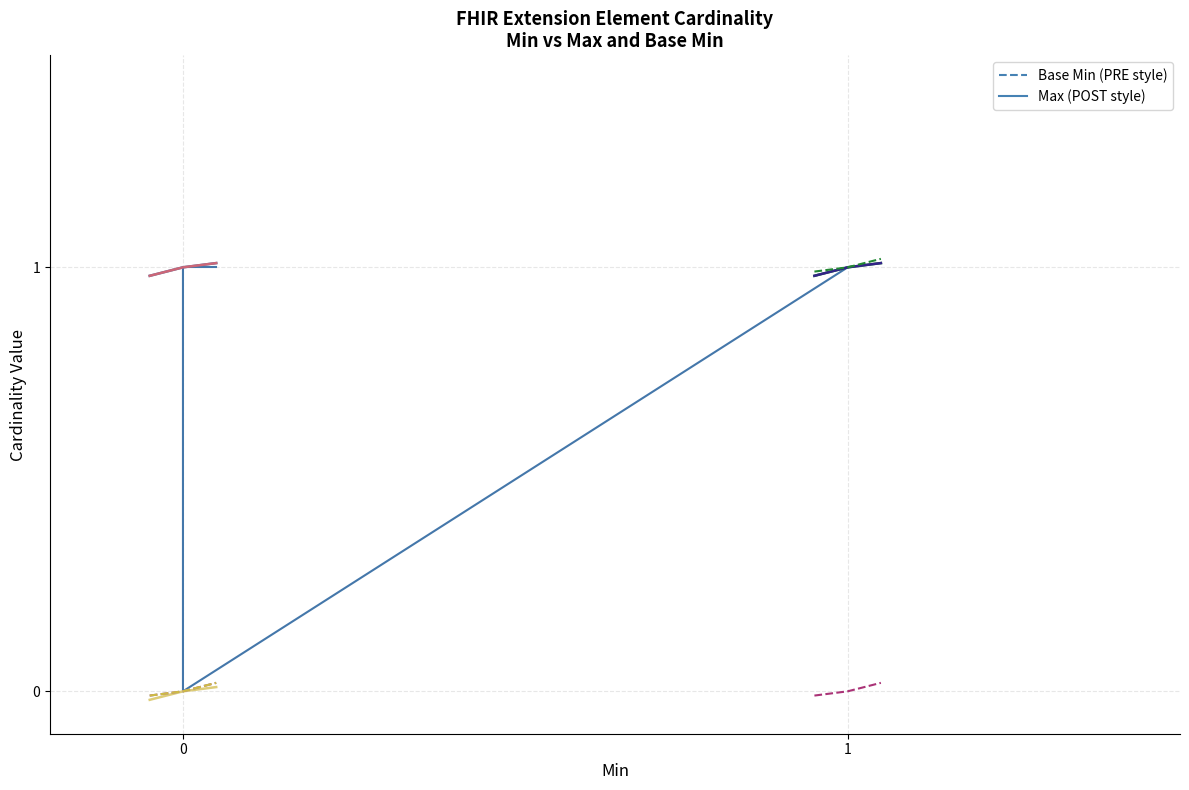

True or false: the data shows 1 at Extension.id.

False